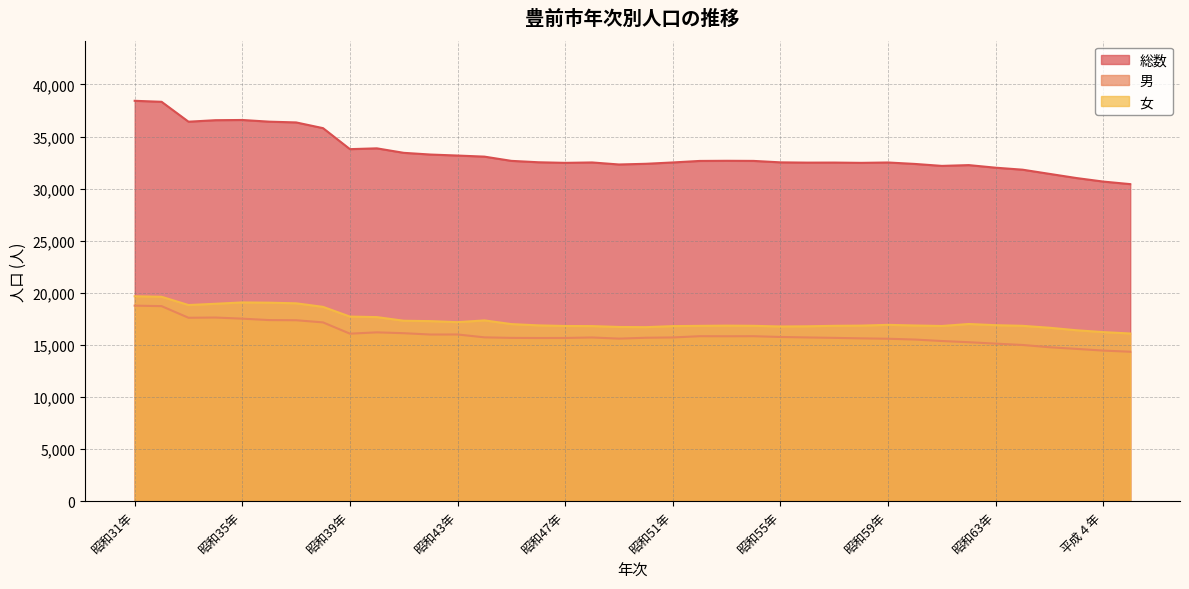

True or false: 女 has a value of 12539 at 昭和31年.

False